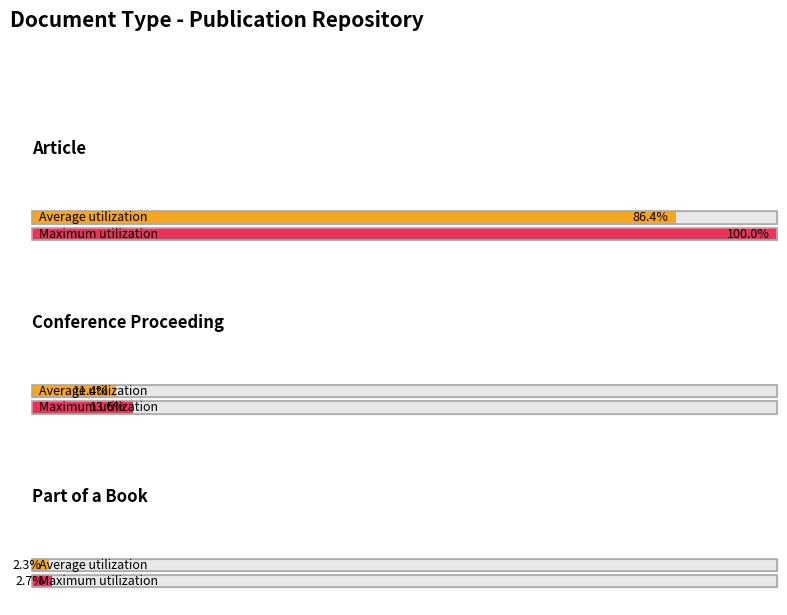

Does the chart contain stacked bars?

No